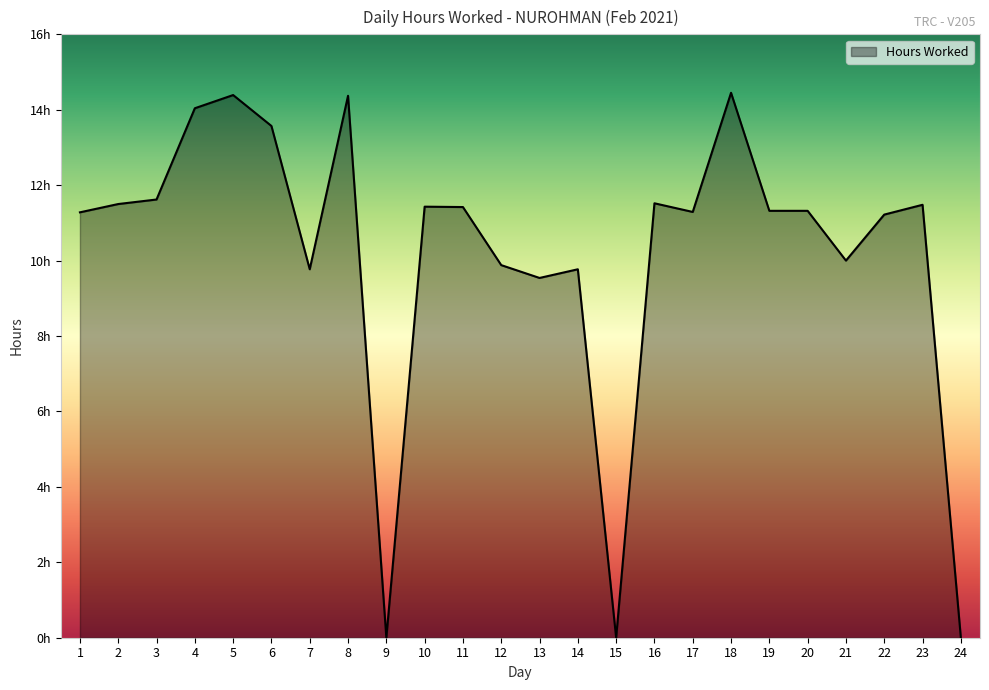

Does the chart have visible grid lines?

No